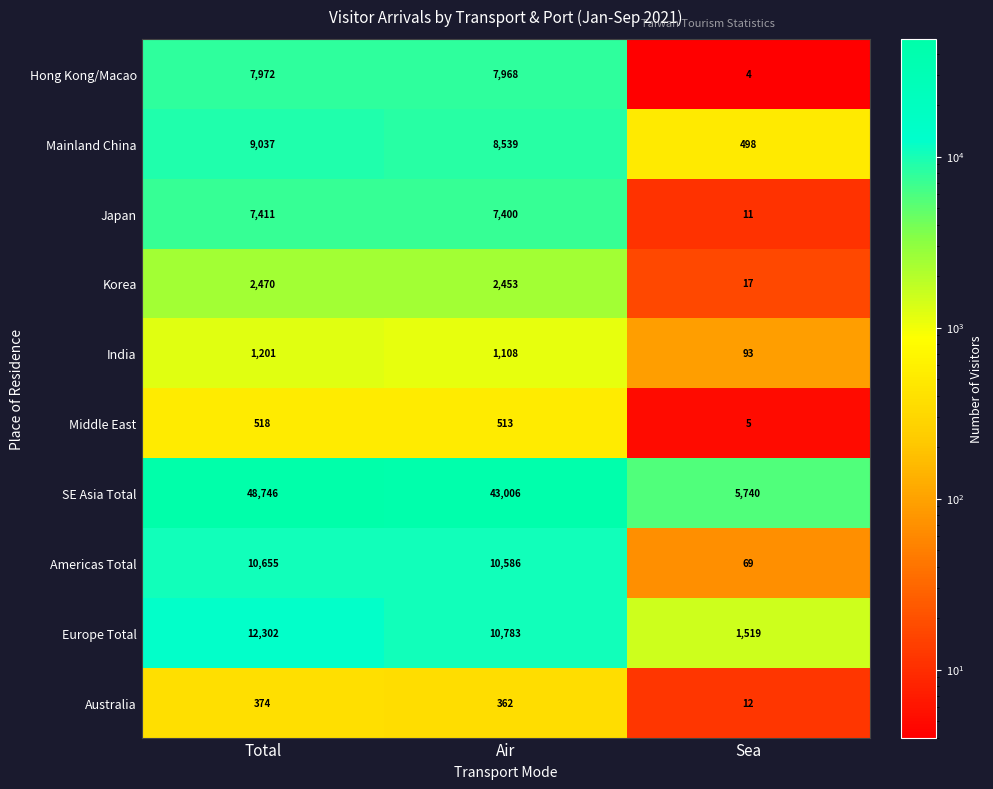

At which label does India first exceed 1108?

Total